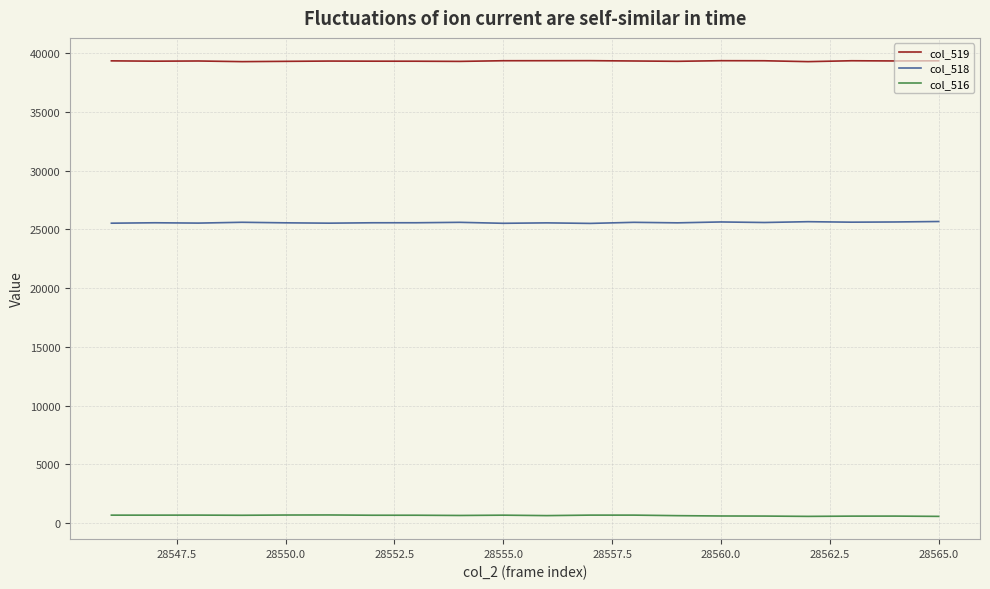

Rank the series by their average value, from lowest to highest.

col_516, col_518, col_519